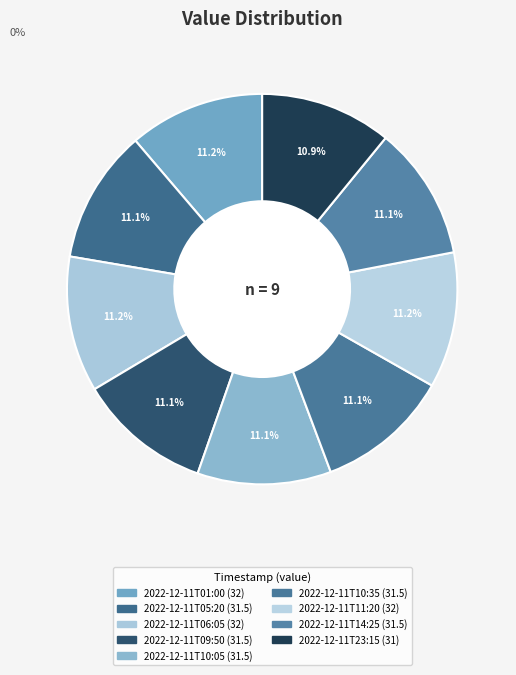

True or false: 2022-12-11T01:00 accounts for 11% of the total.

True